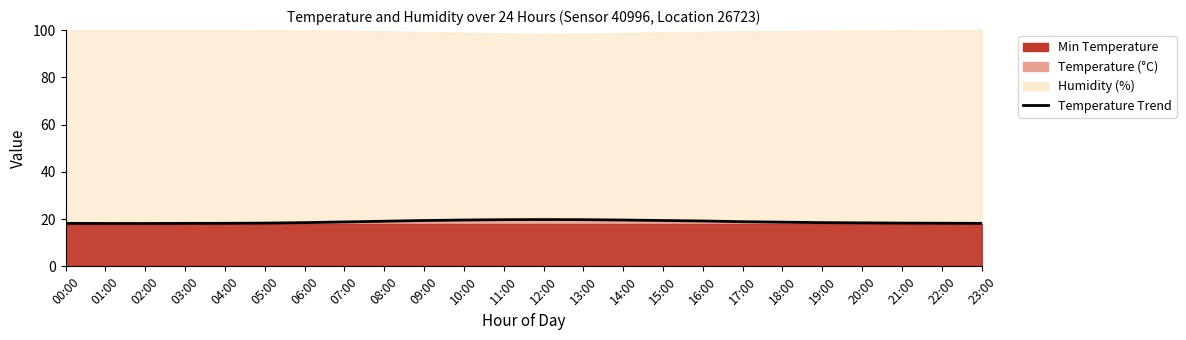

What is the difference between the second highest and minimum values?

1.6